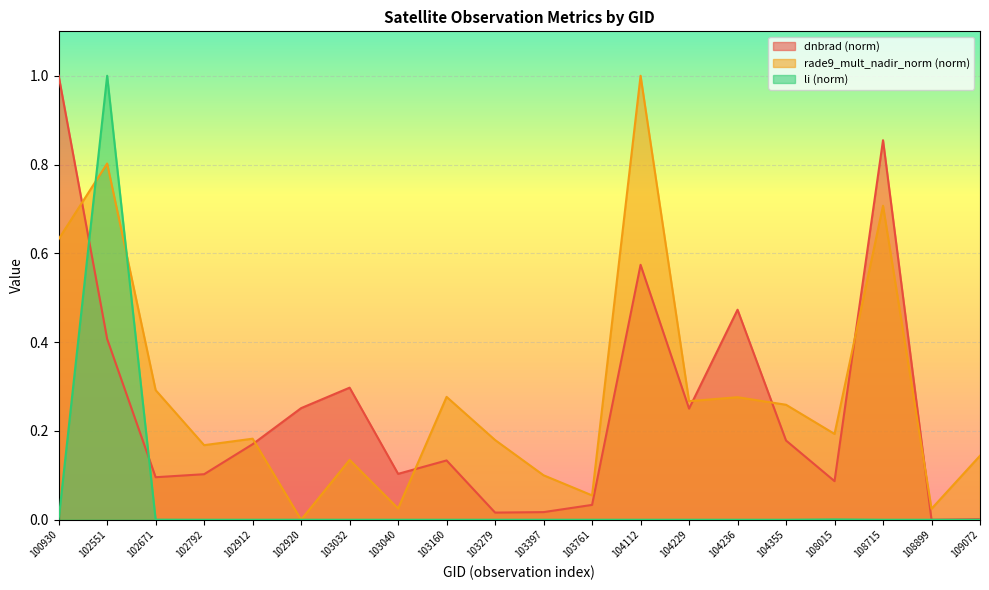

Reading left to right, transcribe all the data shown in this chart.

dnbrad: 100930=1.0	102551=0.4	102671=0.1	102792=0.1	102912=0.2	102920=0.3	103032=0.3	103040=0.1	103160=0.1	103279=0.0	103397=0.0	103761=0.0	104112=0.6	104229=0.3	104236=0.5	104355=0.2	108015=0.1	108715=0.9	108899=0.0	109072=0.0
rade9_mult_nadir_norm: 100930=0.6	102551=0.8	102671=0.3	102792=0.2	102912=0.2	102920=0.0	103032=0.1	103040=0.0	103160=0.3	103279=0.2	103397=0.1	103761=0.1	104112=1.0	104229=0.3	104236=0.3	104355=0.3	108015=0.2	108715=0.7	108899=0.0	109072=0.1
li: 100930=0.0	102551=1.0	102671=0.0	102792=0.0	102912=0.0	102920=0.0	103032=0.0	103040=0.0	103160=0.0	103279=0.0	103397=0.0	103761=0.0	104112=0.0	104229=0.0	104236=0.0	104355=0.0	108015=0.0	108715=0.0	108899=0.0	109072=0.0